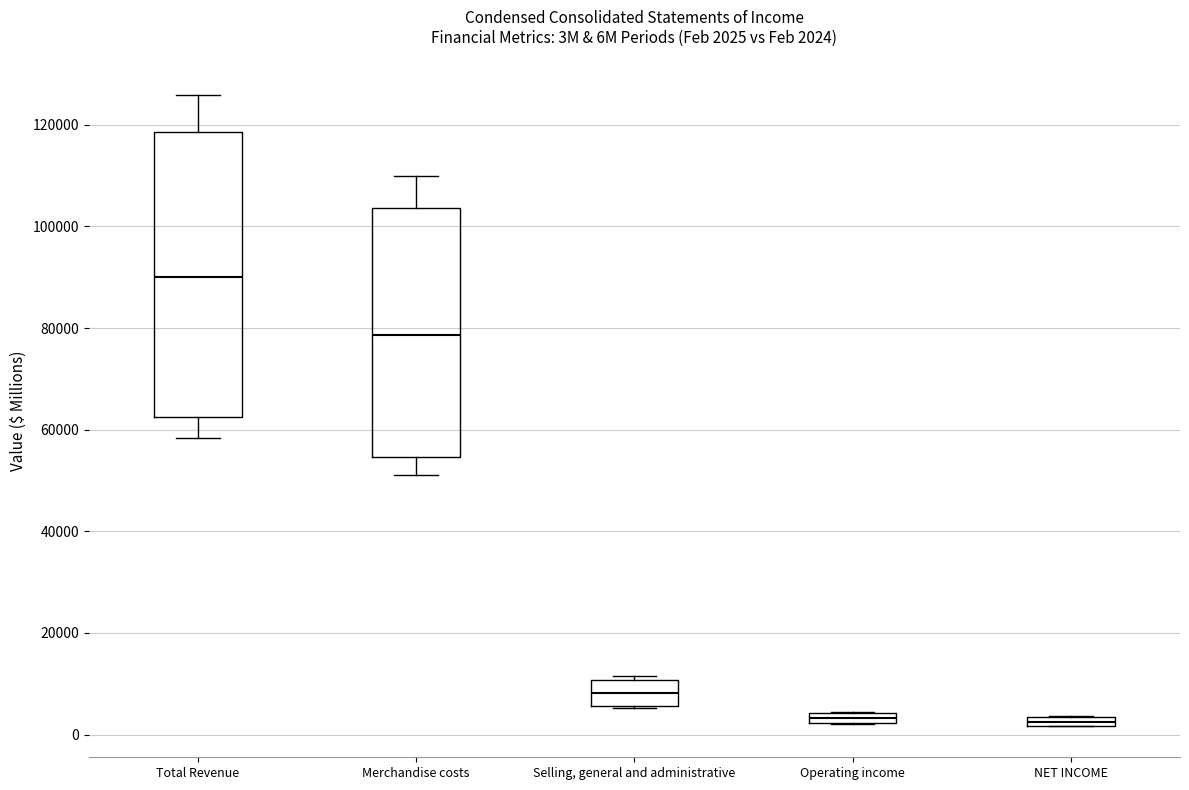

Which box's median line is the highest?

Total Revenue